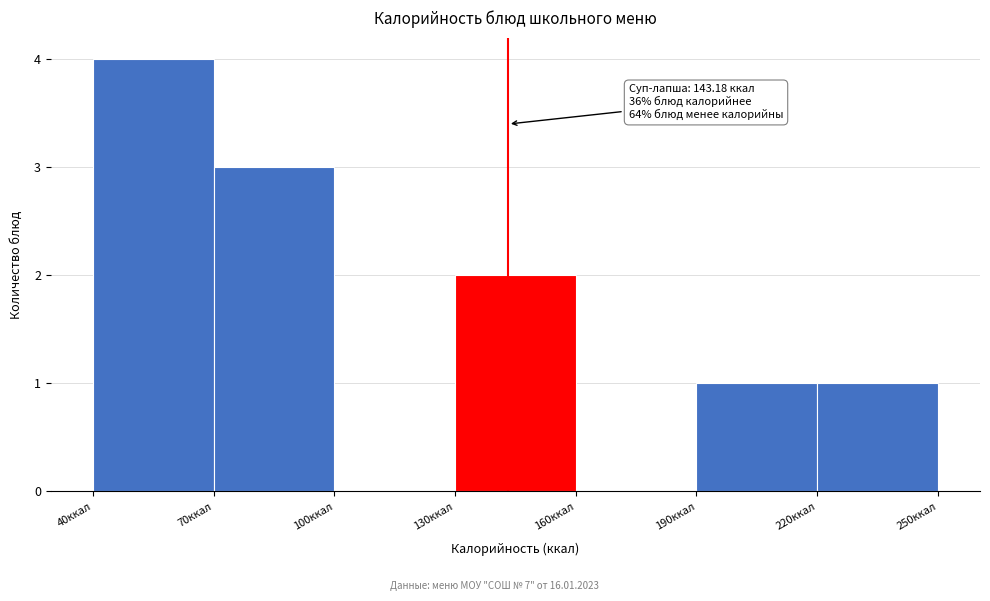

Which range on the x-axis has the tallest bar?

40 to 70